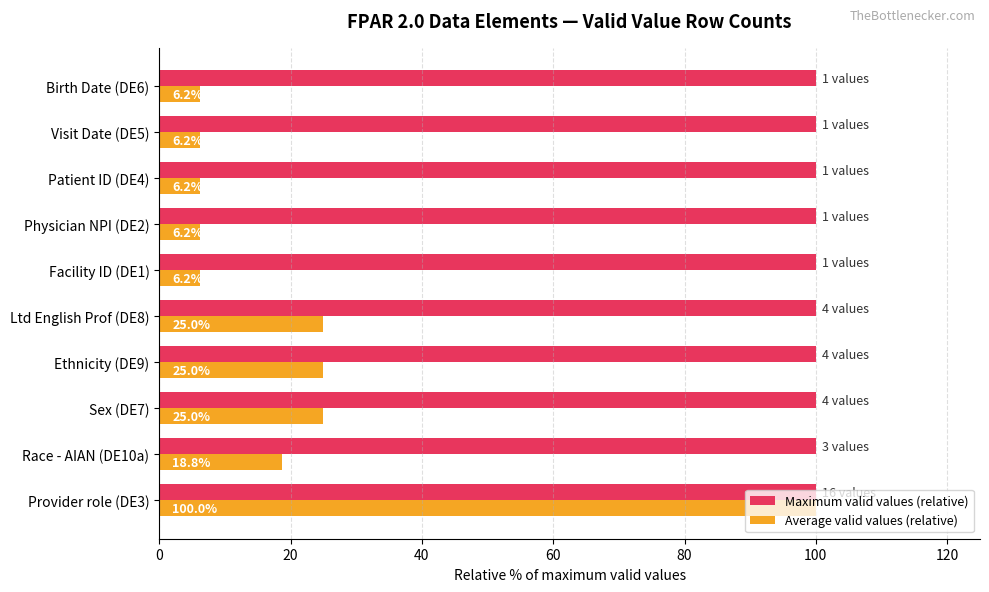

What is the lowest value of the Maximum valid values (relative) series?

100.0